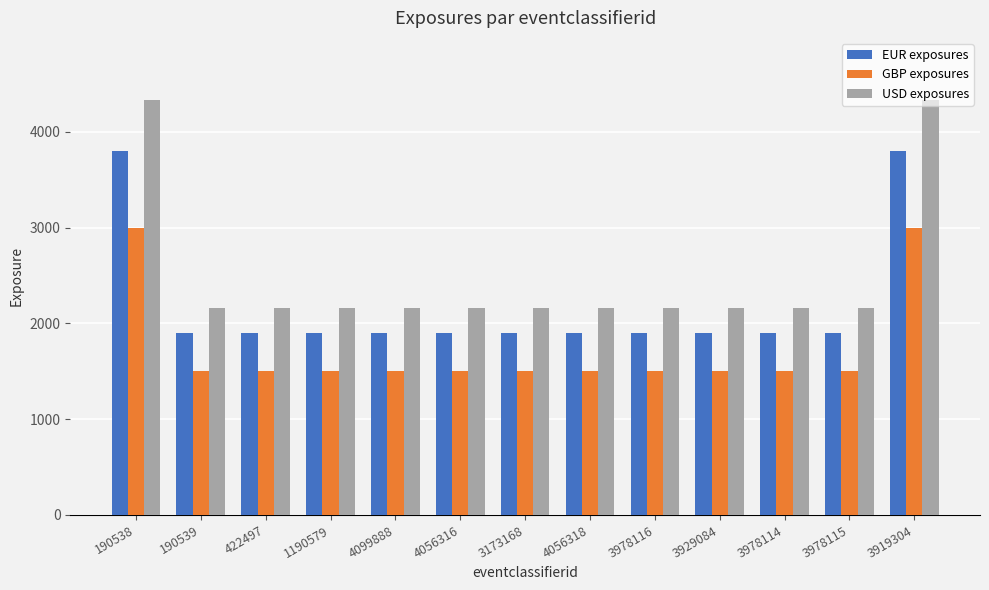

What is the difference between the second highest and second lowest values in the GBP exposures series?

1500